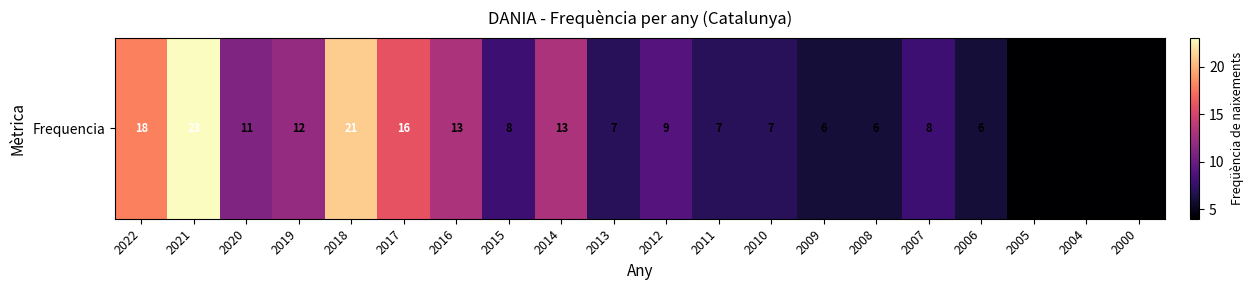

Which label corresponds to the largest value in the chart?

2021